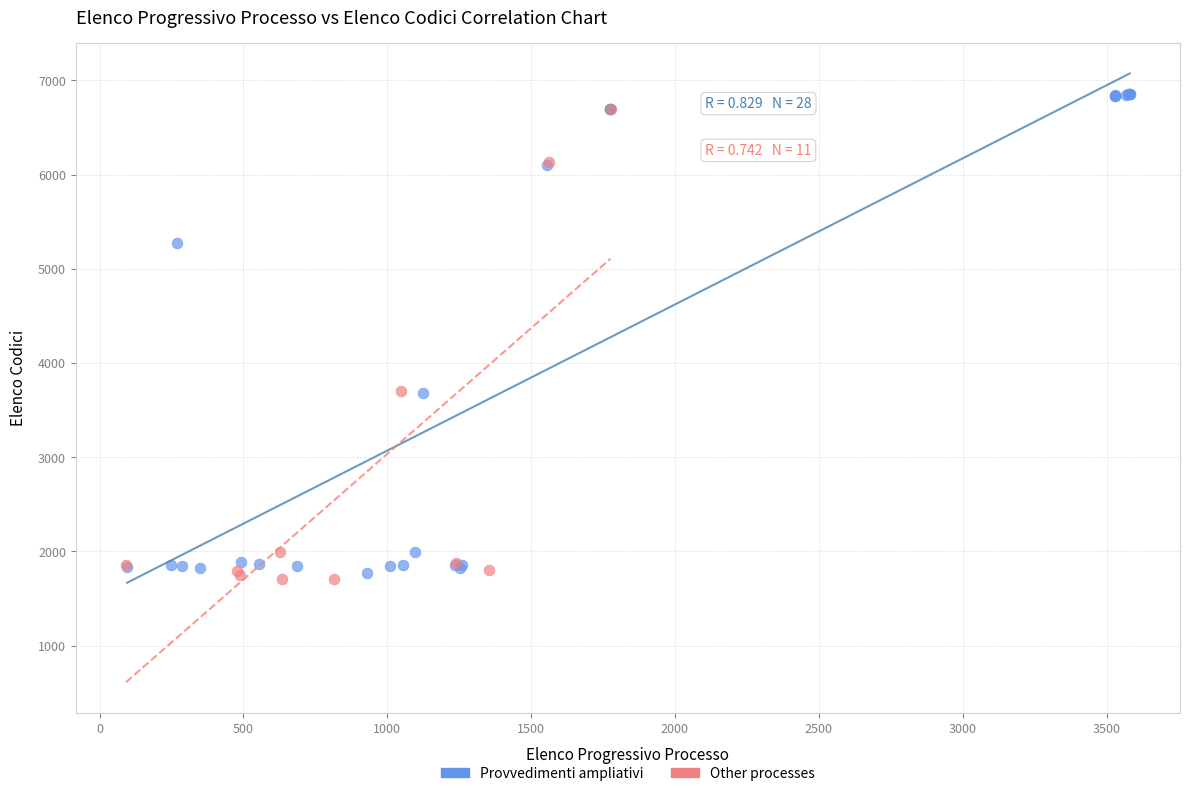

Which series has the largest Y range (max minus min)?

Provvedimenti ampliativi